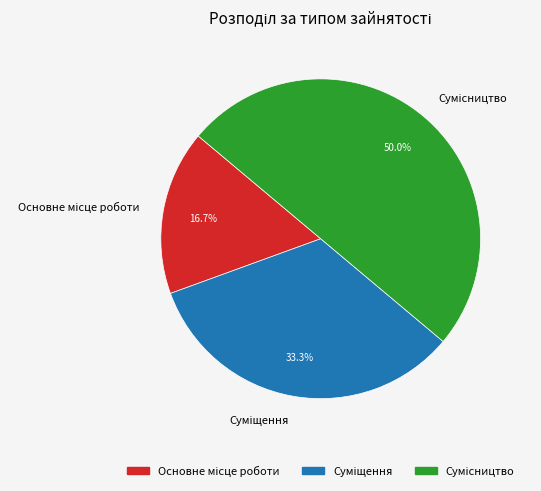

Does Суміщення represent more than half of the total?

No